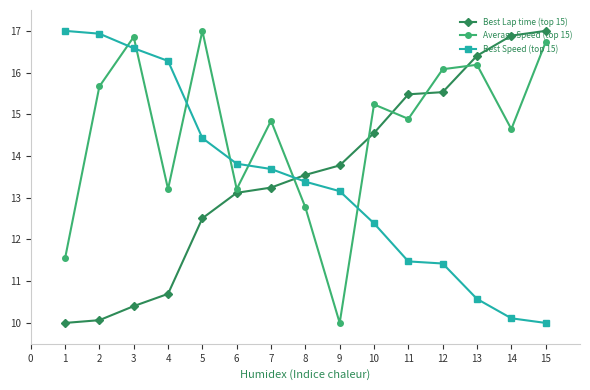

Does the chart display data point markers on the line(s)?

Yes